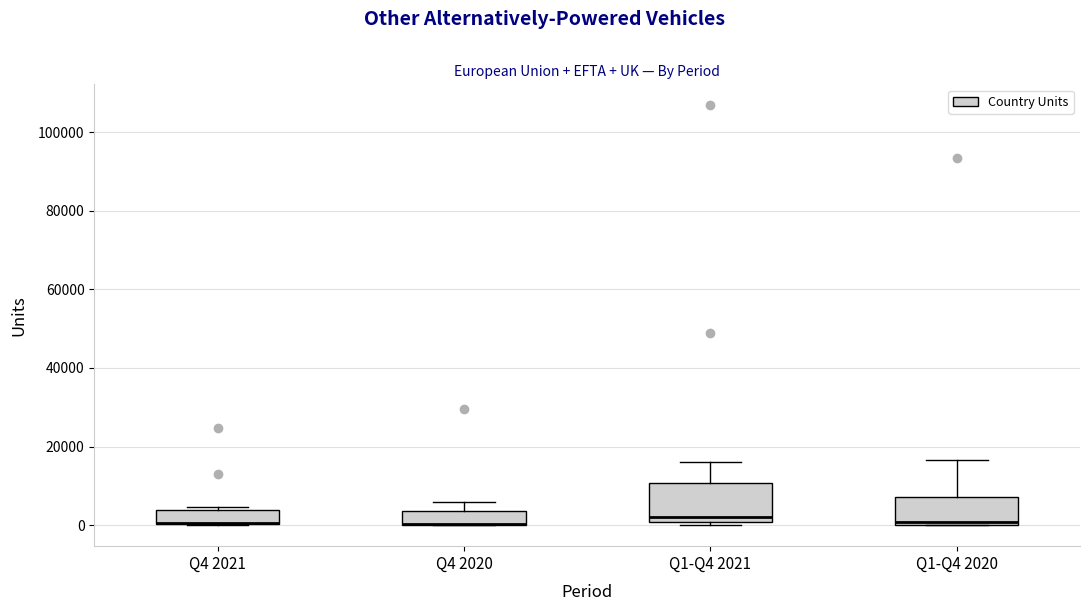

Reading left to right, transcribe this box plot: for each box, give where its median line is, the range the box spans, and where its two whiskers end, as read against the y-axis. The values are not printed on the chart, so give them approximately, as read against the axis.

Q4 2021: median 0 (drawn on the box's lower edge), box 0 to 4000, whiskers 0 to 4000 (just above the box's upper edge)
Q4 2020: median 0 (drawn on the box's lower edge), box 0 to 4000, whiskers 0 to 6000
Q1-Q4 2021: median 2000, box 0 to 10000, whiskers 0 (just below the box's lower edge) to 16000
Q1-Q4 2020: median 0 (just above the box's lower edge), box 0 to 8000, whiskers 0 to 16000